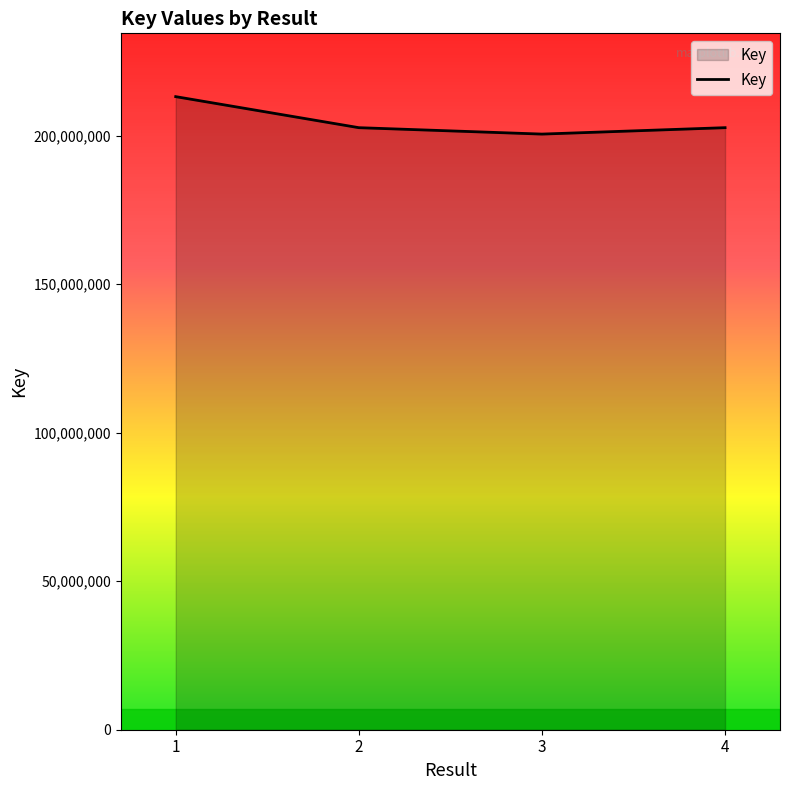

Is it true that the value at 1 is 213104438?

True